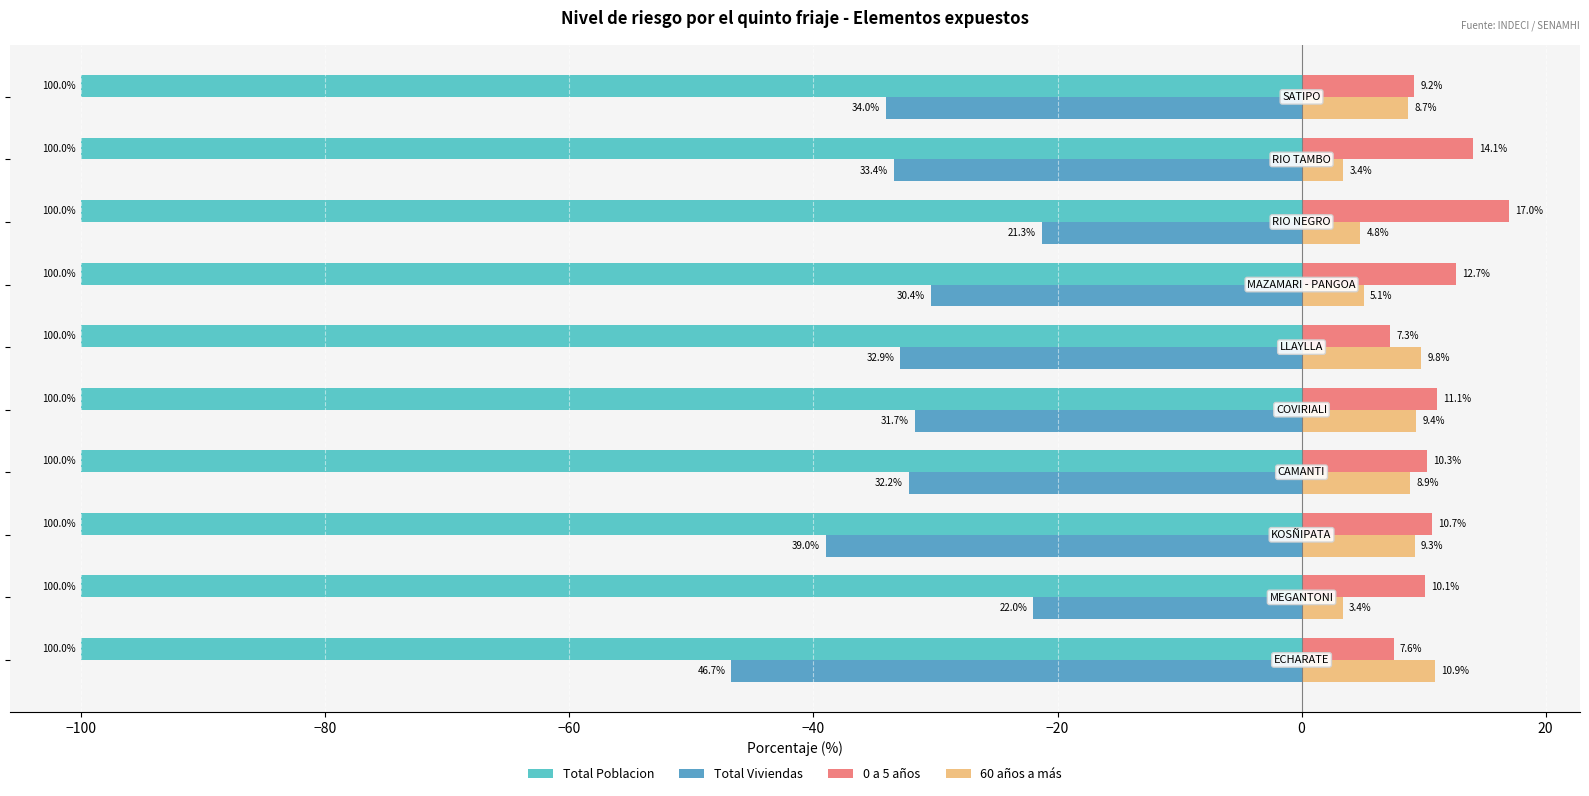

What is the minimum value for 0 a 5 años?

7.3